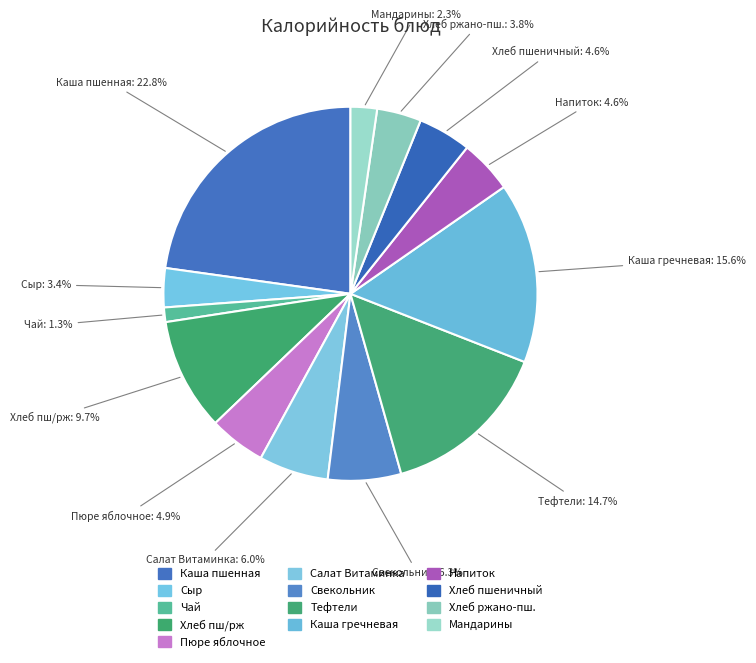

How many segments does this pie chart have?

13